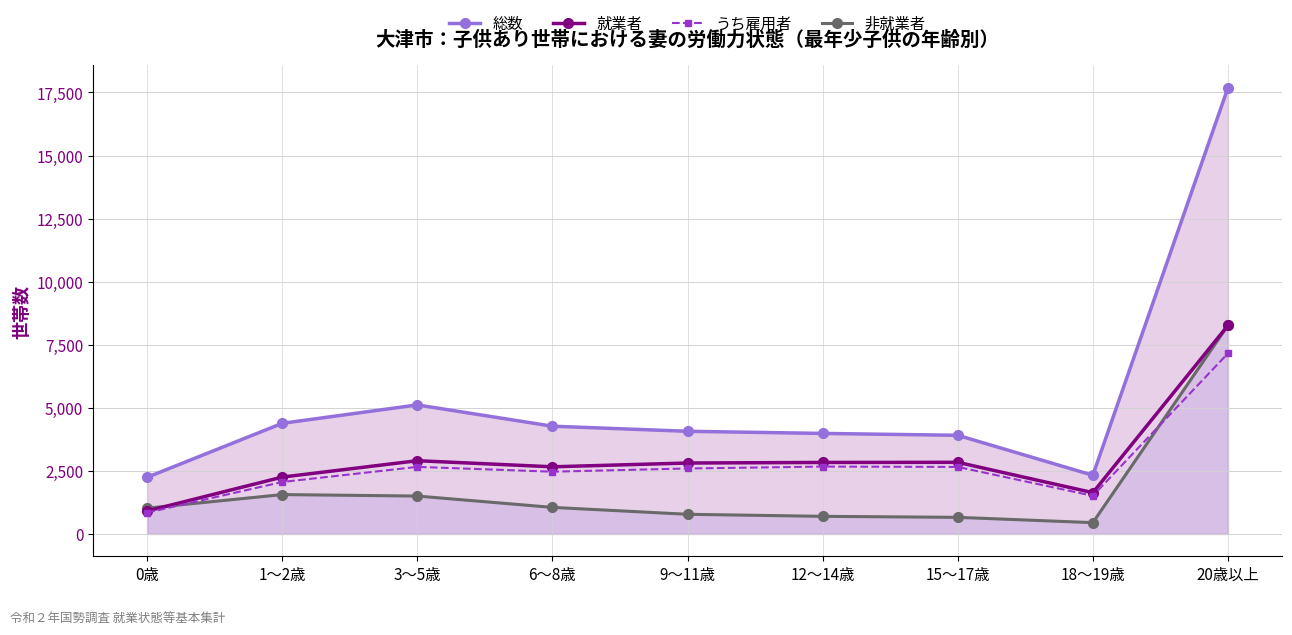

What is the value of the 総数 point at the 8th from the left?

2327